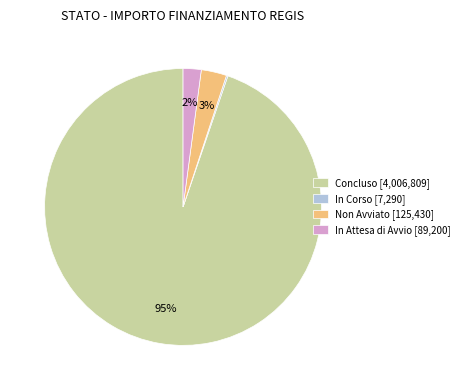

What is the majority slice?

Concluso [4,006,809]